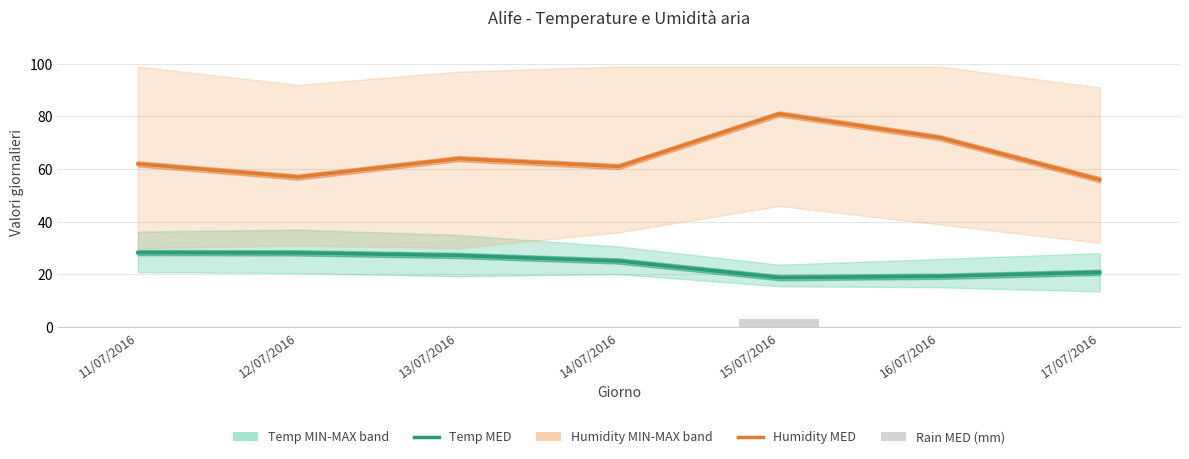

How many values in the Humidity MED series are below 62?

3